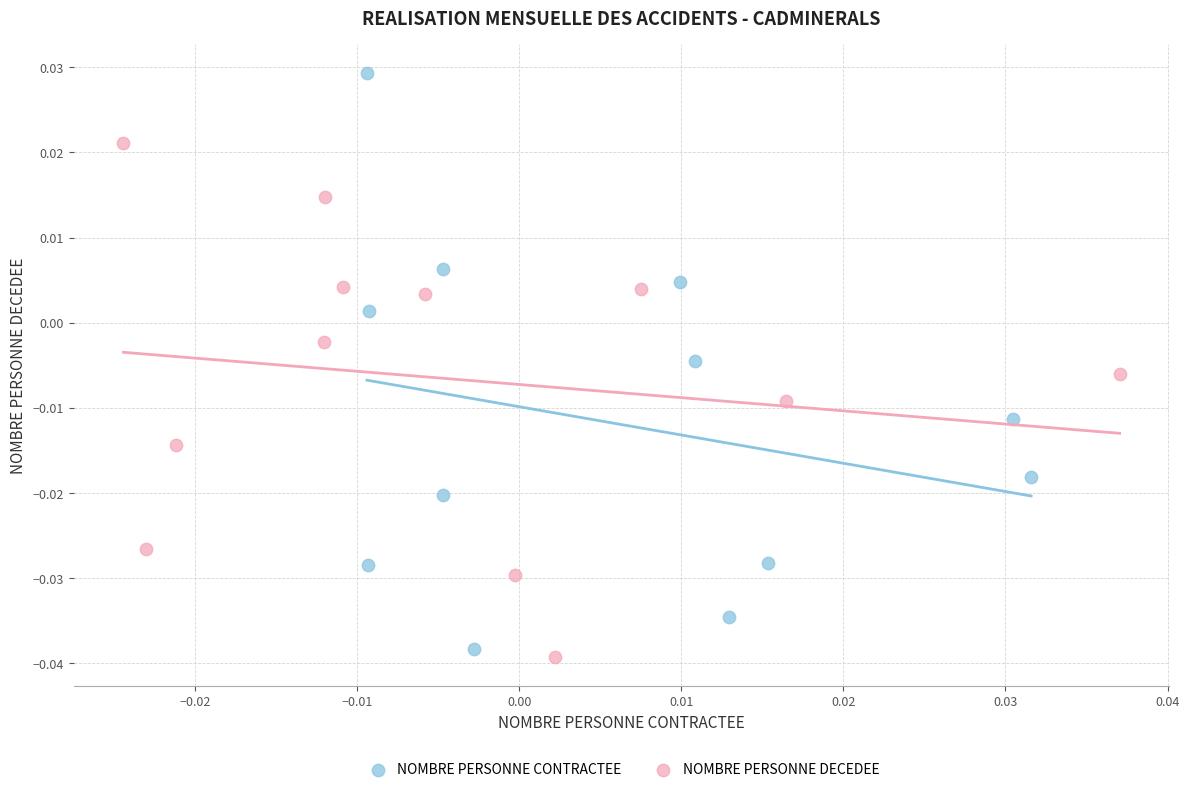

Which series has the largest Y range (max minus min)?

NOMBRE PERSONNE CONTRACTEE